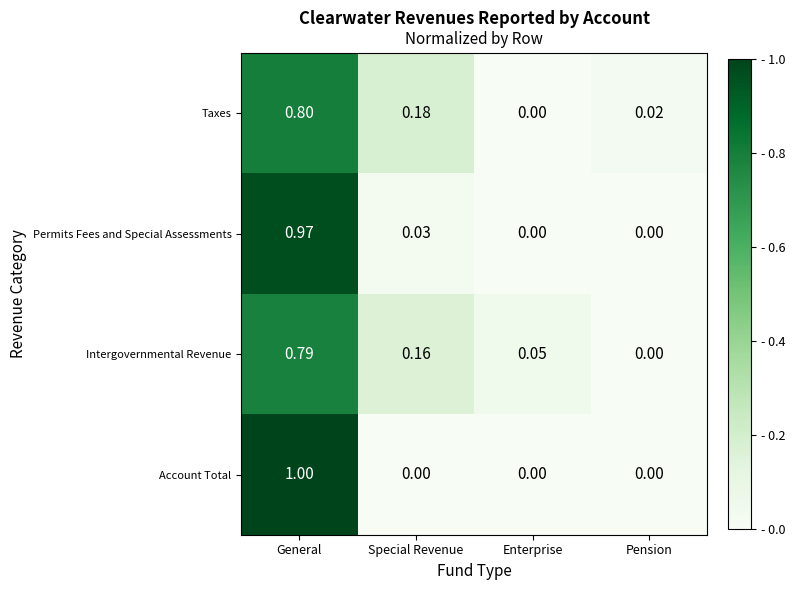

List the series in order of their peak value, lowest first.

Intergovernmental Revenue, Taxes, Permits Fees and Special Assessments, Account Total